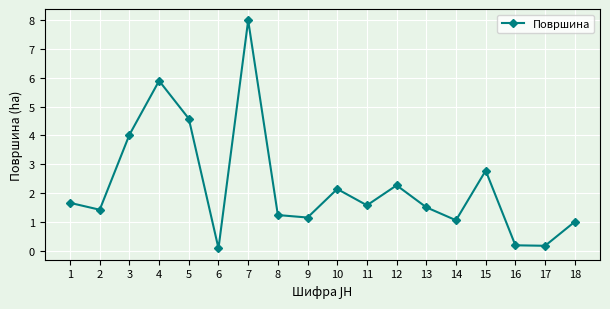

Reading right to left, list all the values displayed in this chart.

1.0	0.2	0.2	2.8	1.1	1.5	2.3	1.6	2.1	1.2	1.2	8.0	0.1	4.6	5.9	4.0	1.4	1.7